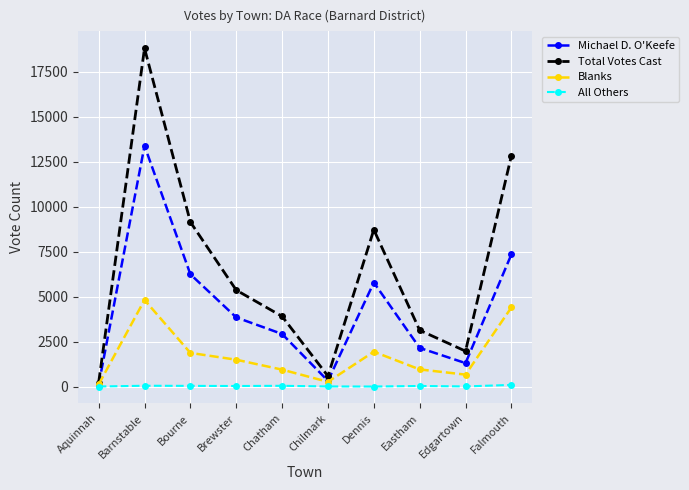

At Brewster, list the series in order from largest to smallest.

Total Votes Cast, Michael D. O'Keefe, Blanks, All Others